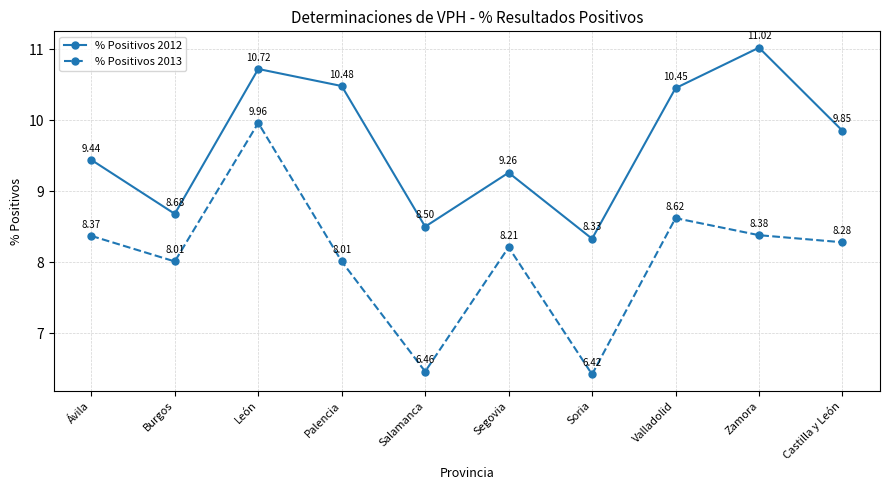

How many interior local peaks does the % Positivos 2013 series have?

3